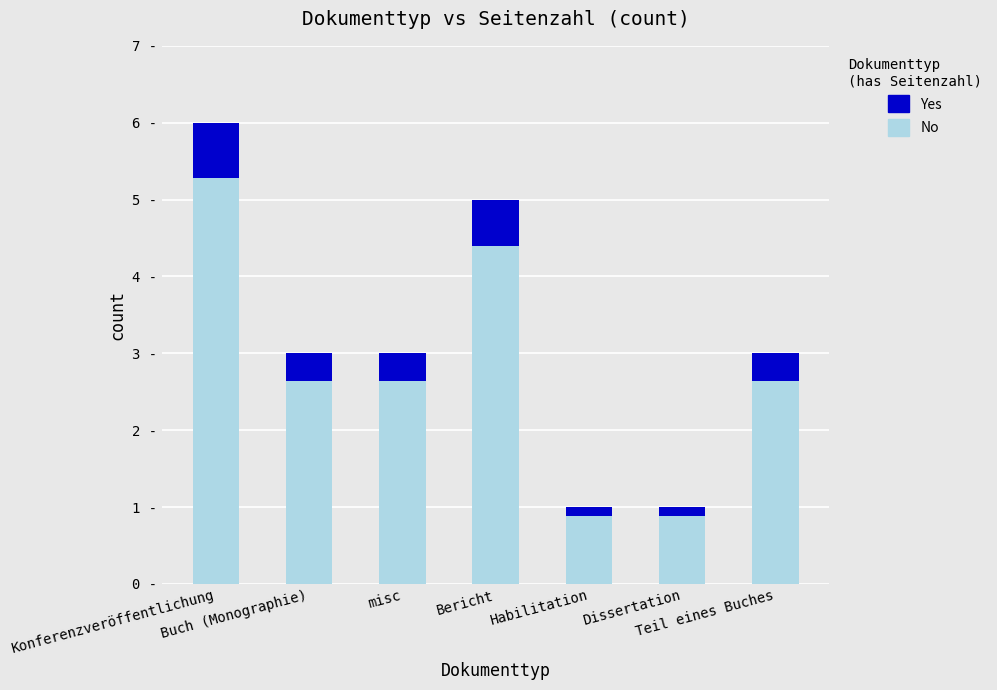

Does the chart contain stacked bars?

Yes